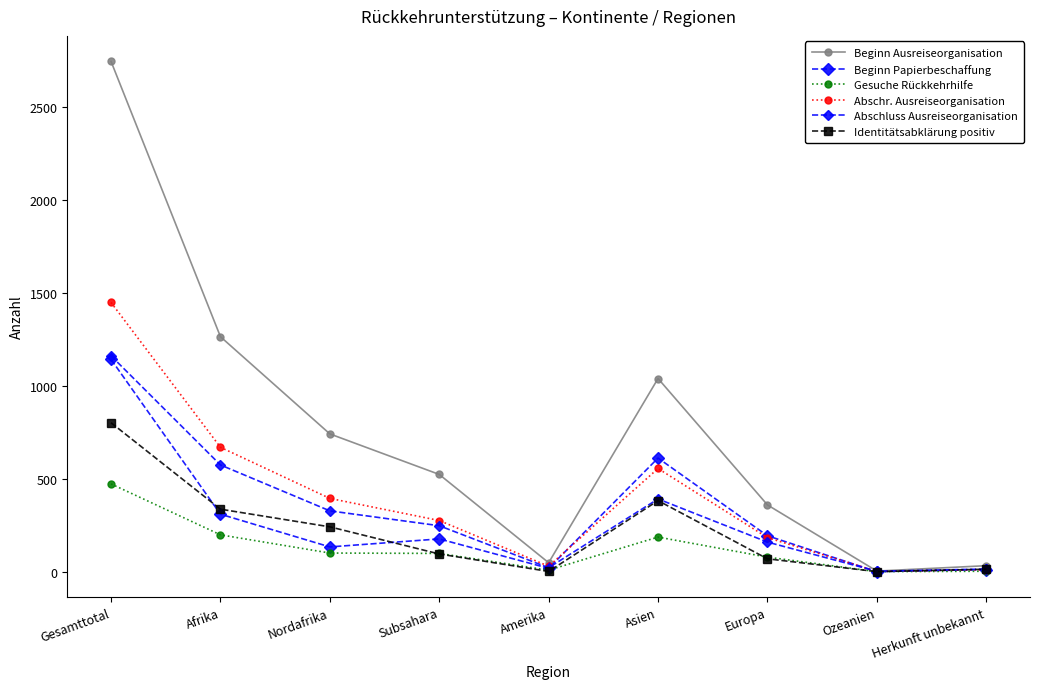

How many lines are shown in the chart?

6